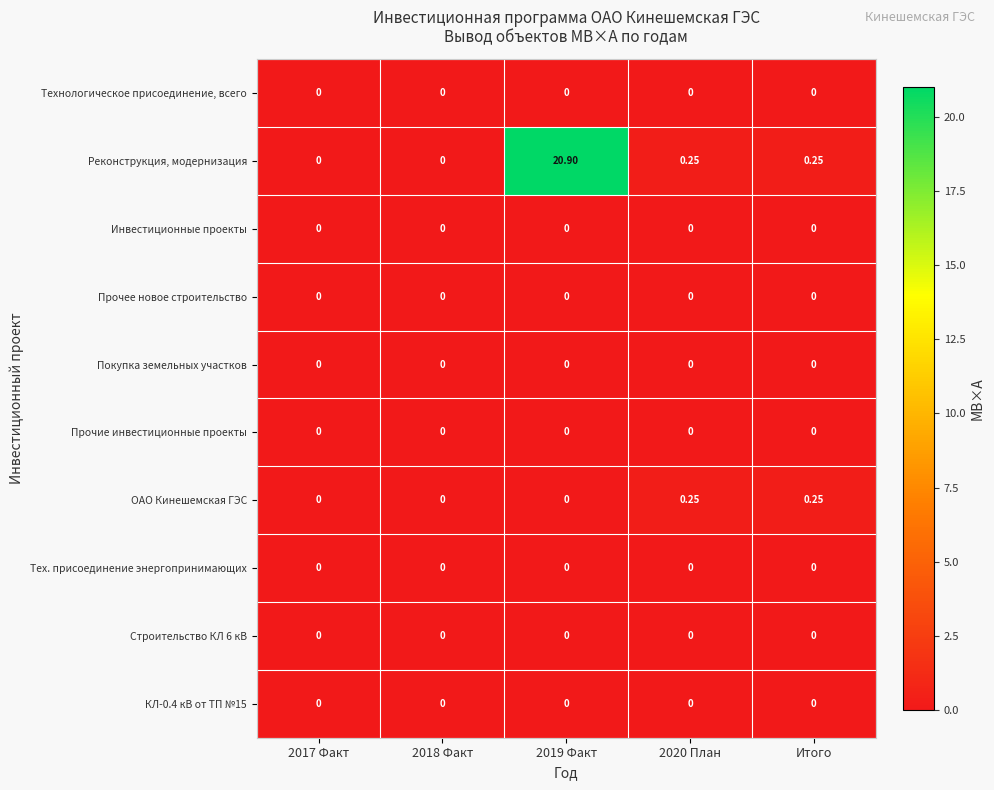

Which series has the largest range (max minus min)?

Реконструкция, модернизация